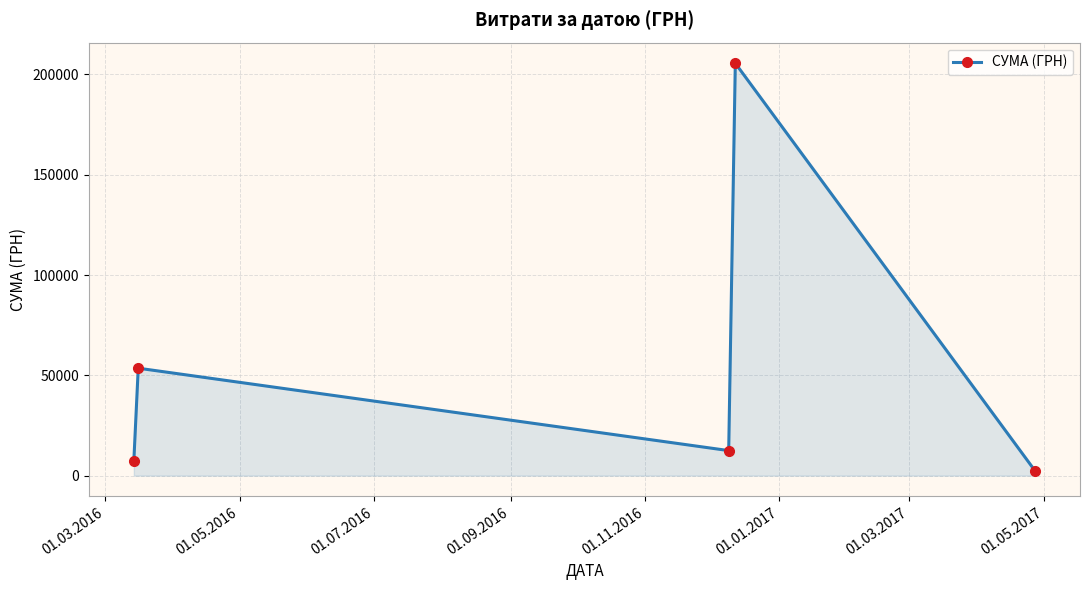

True or false: the data has more than 2 interior local peaks.

False